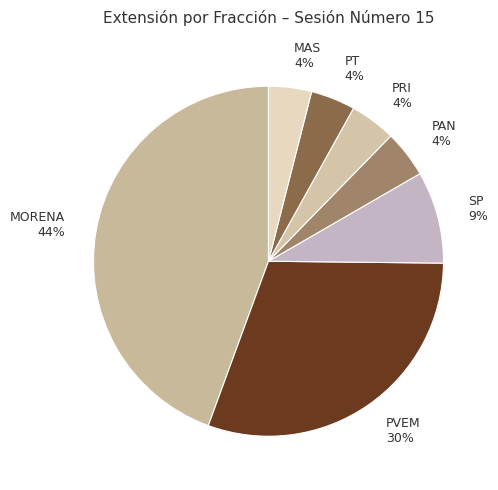

Combined, do PAN and MAS account for over 50%?

No